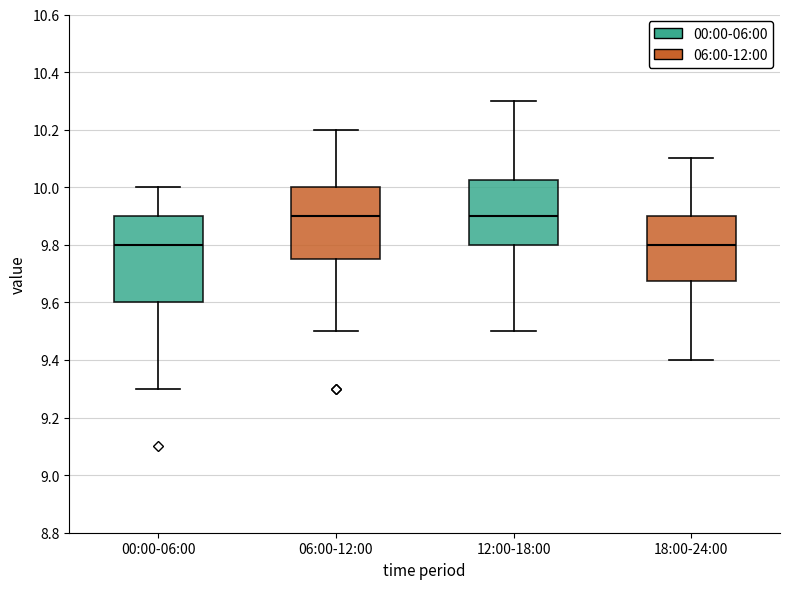

Where does the upper whisker of the box for 18:00-24:00 end on the y-axis? The values are not printed on the chart, so give them approximately, as read against the axis.

10.10